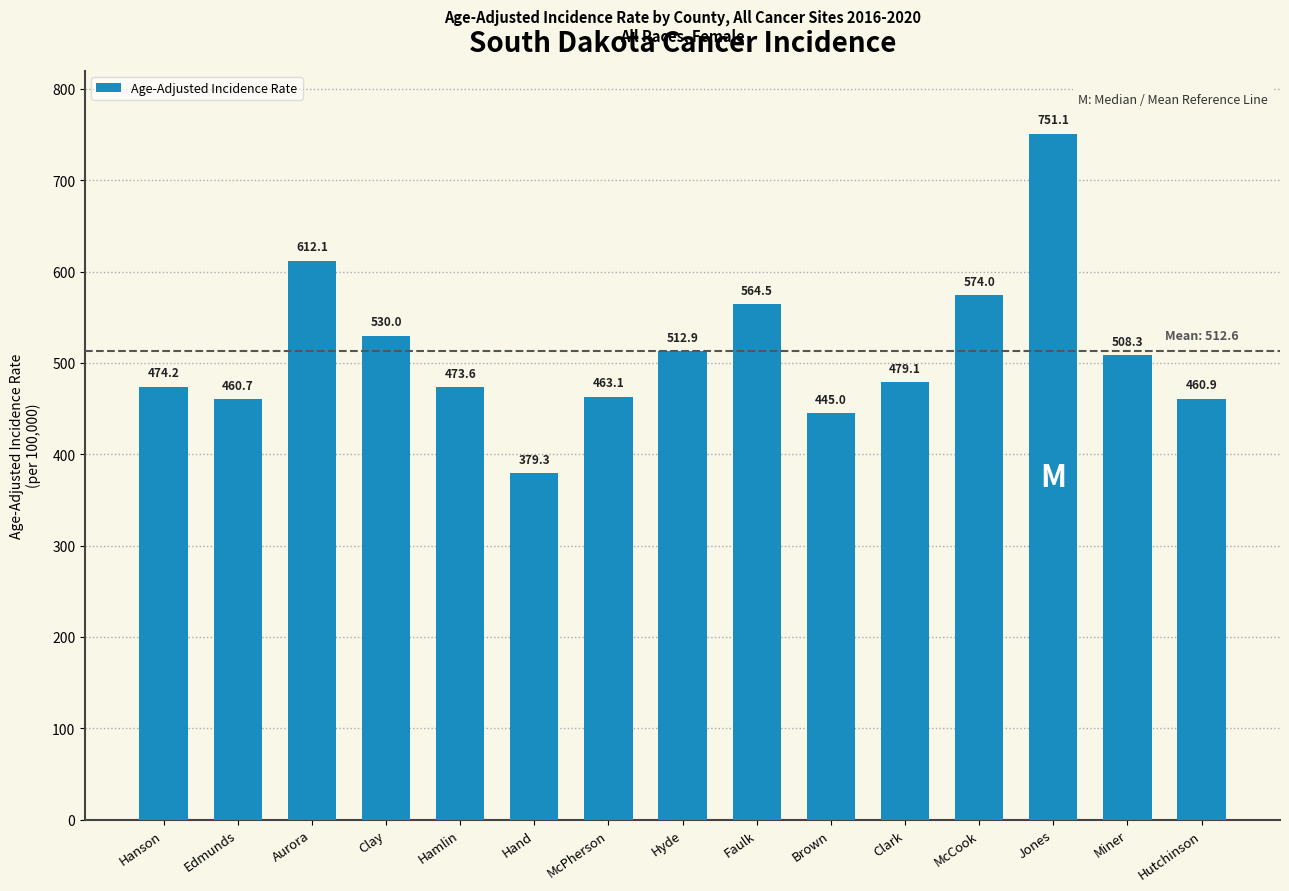

Reading right to left, what are all the values shown in this chart?

Hutchinson=460.9	Miner=508.3	Jones=751.1	McCook=574.0	Clark=479.1	Brown=445.0	Faulk=564.5	Hyde=512.9	McPherson=463.1	Hand=379.3	Hamlin=473.6	Clay=530.0	Aurora=612.1	Edmunds=460.7	Hanson=474.2